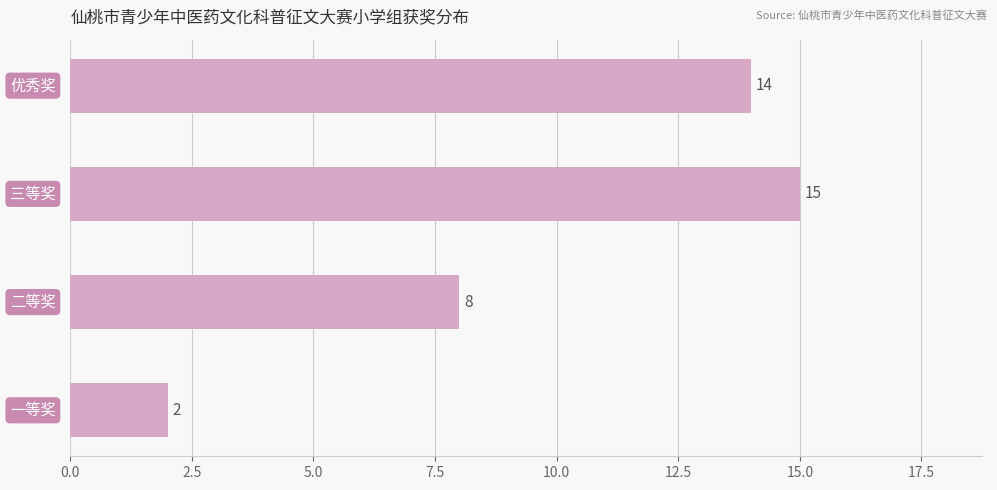

What is the difference between the second highest and minimum values?

12